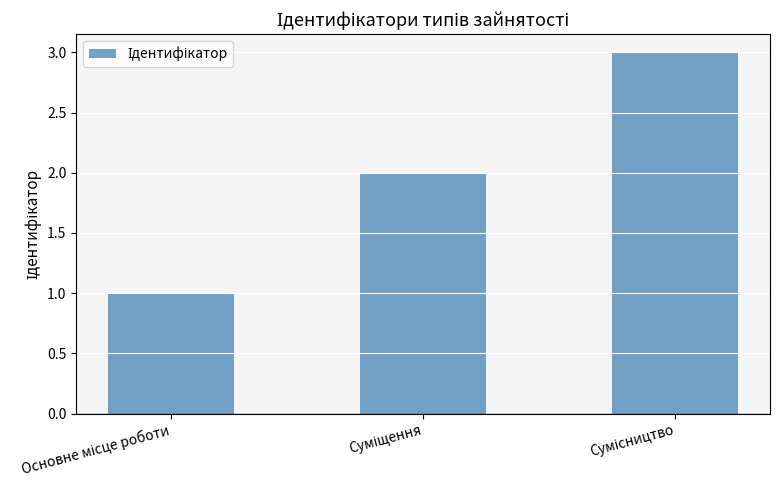

What is the greatest value displayed?

3